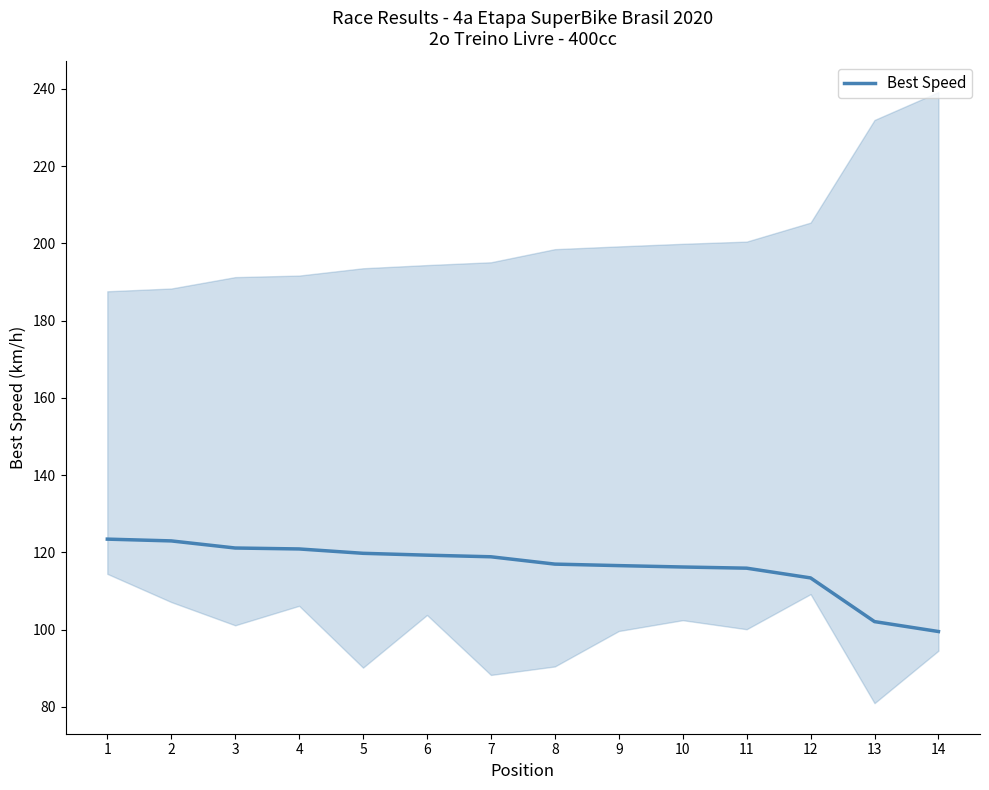

Reading left to right, list all the values displayed in this chart.

123.4	123.0	121.1	120.9	119.8	119.3	118.9	117.0	116.6	116.2	115.9	113.4	102.1	99.5